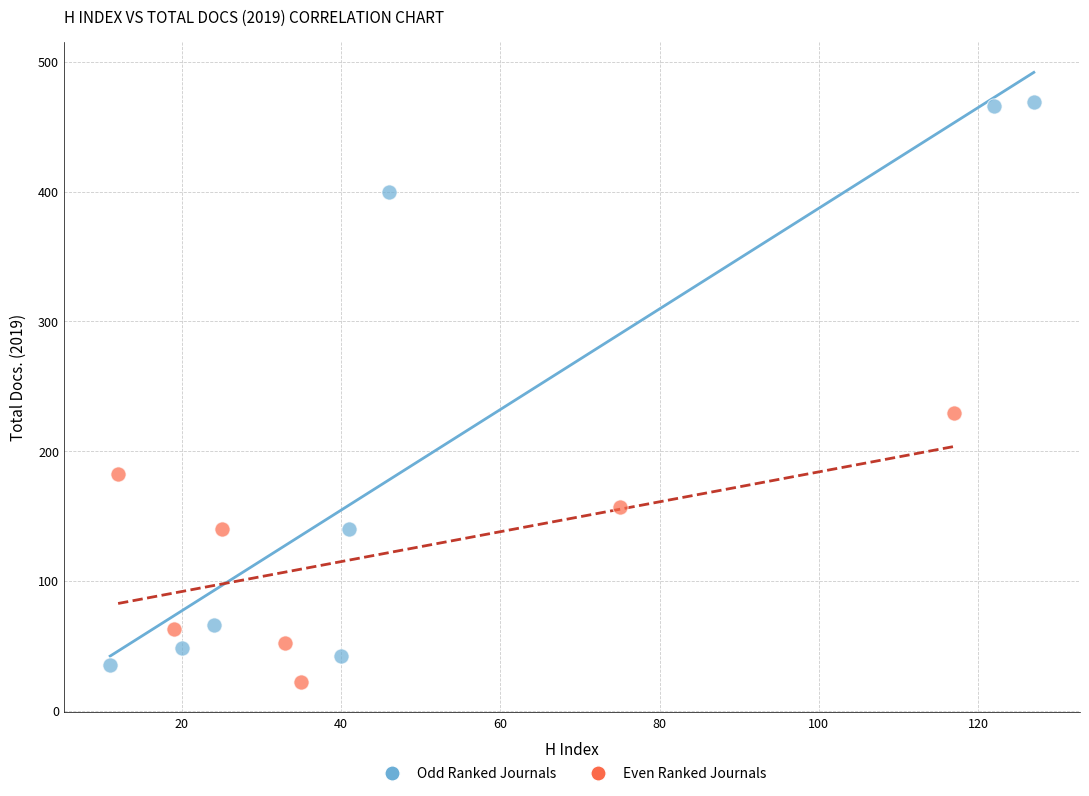

What are all the series names shown in the legend?

Odd Ranked Journals, Even Ranked Journals